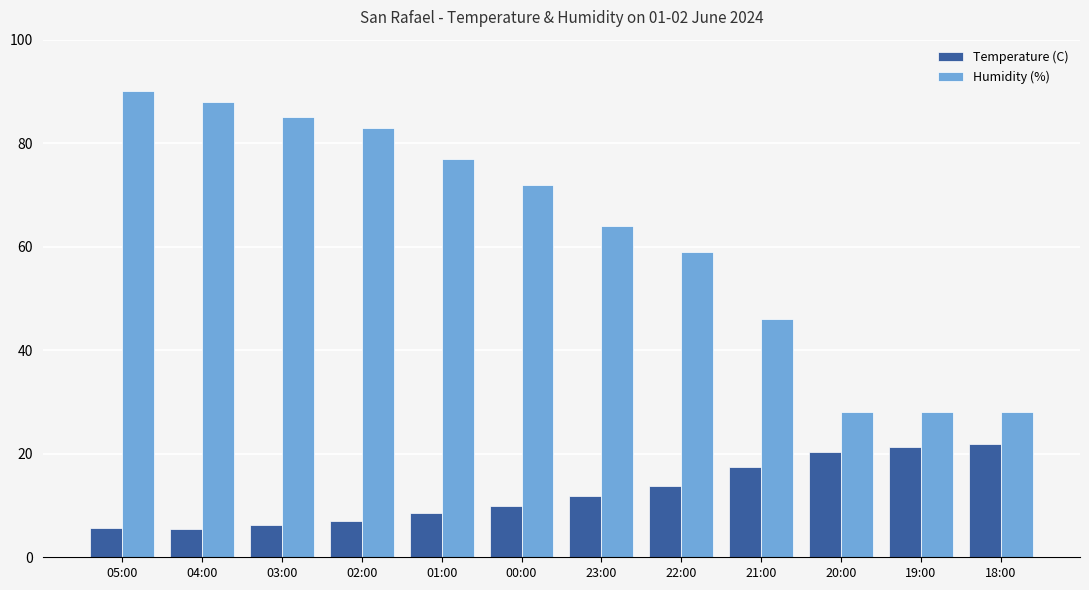

At how many categories does at least one series exceed 8?

12